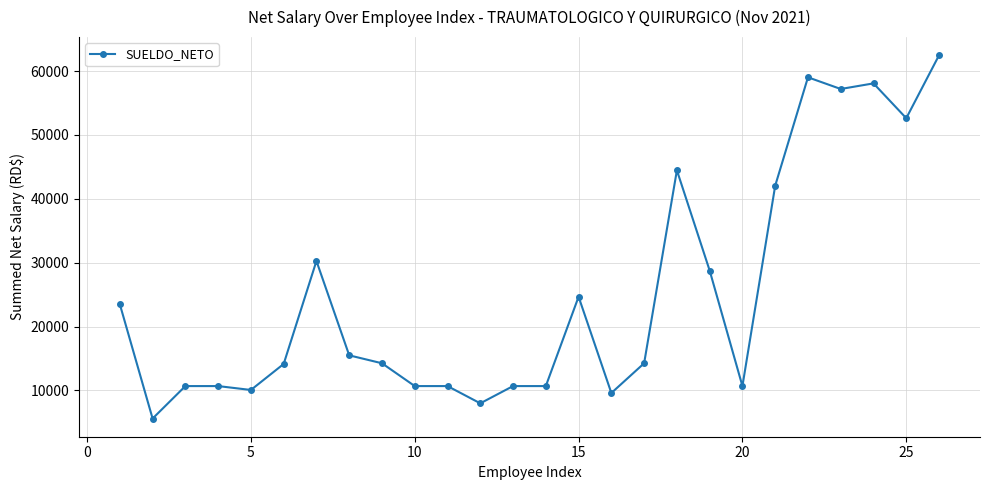

What is the average value?

24975.8